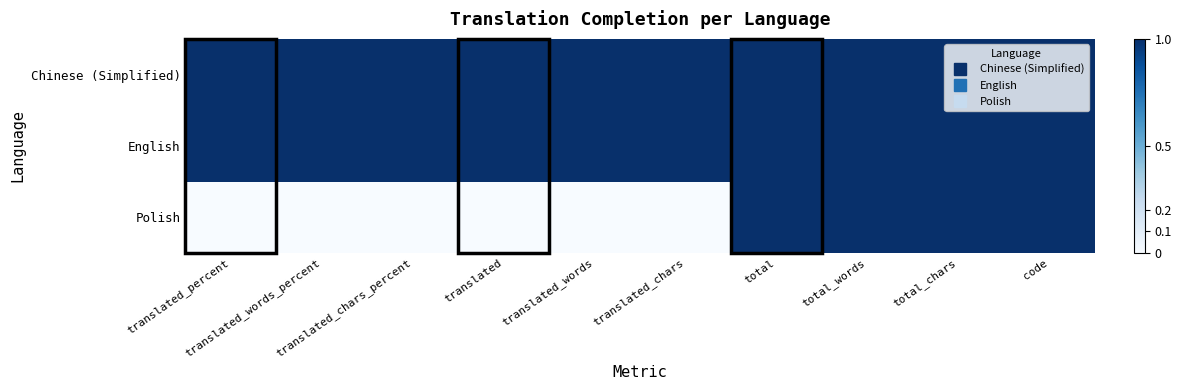

Reading left to right, extract all data points from this chart.

Chinese (Simplified): translated_percent=1	translated_words_percent=1	translated_chars_percent=1	translated=1	translated_words=1	translated_chars=1	total=1	total_words=1	total_chars=1	code=1
English: translated_percent=1	translated_words_percent=1	translated_chars_percent=1	translated=1	translated_words=1	translated_chars=1	total=1	total_words=1	total_chars=1	code=1
Polish: translated_percent=0	translated_words_percent=0	translated_chars_percent=0	translated=0	translated_words=0	translated_chars=0	total=1	total_words=1	total_chars=1	code=1